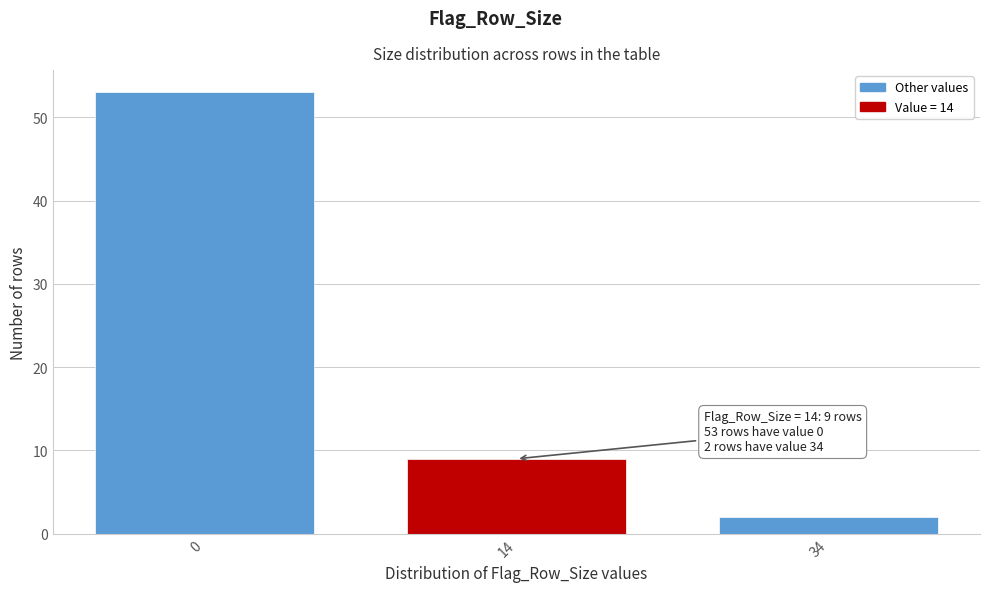

Reading left to right, what are all the values shown in this chart?

0=53	14=9	34=2